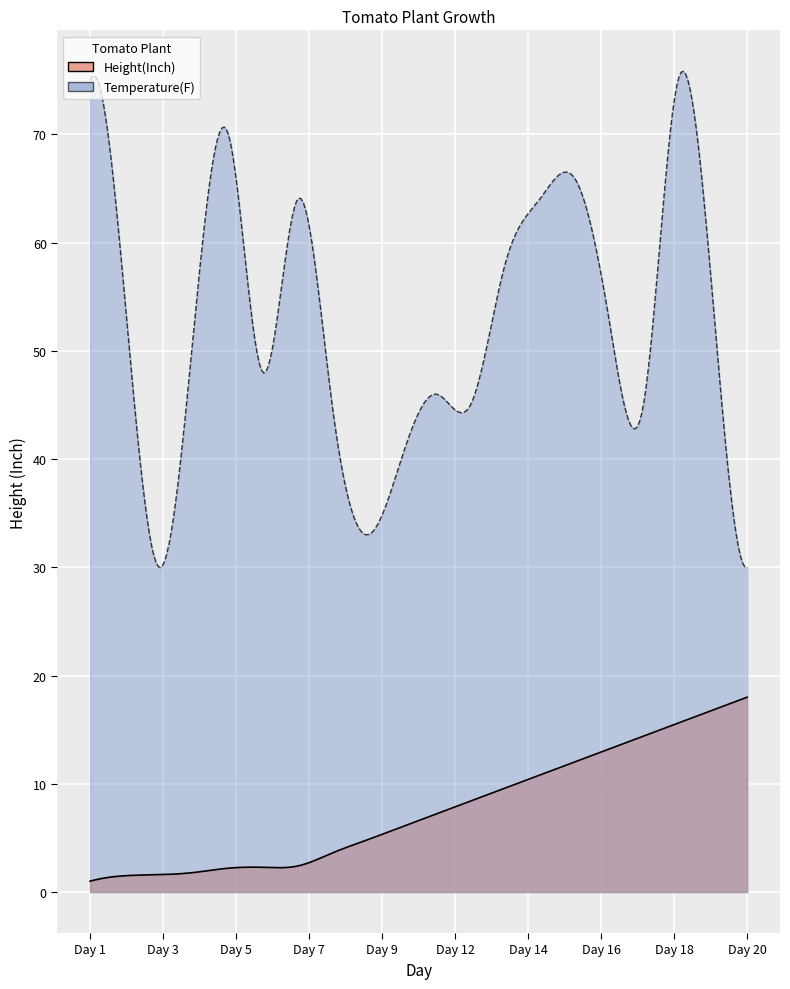

List the series in order of their overall mean, lowest first.

Height(Inch), Temperature(F)